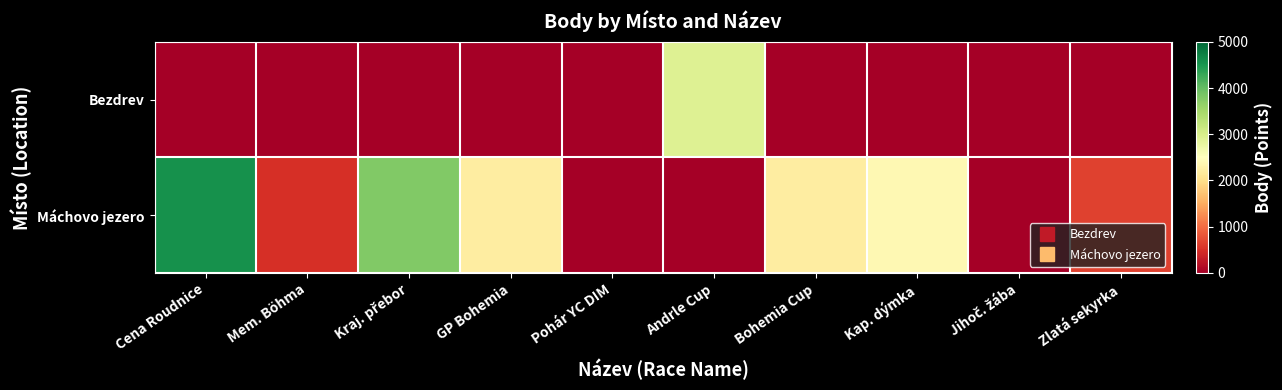

At Jihoč. žába, list the series in order from largest to smallest.

Bezdrev, Máchovo jezero